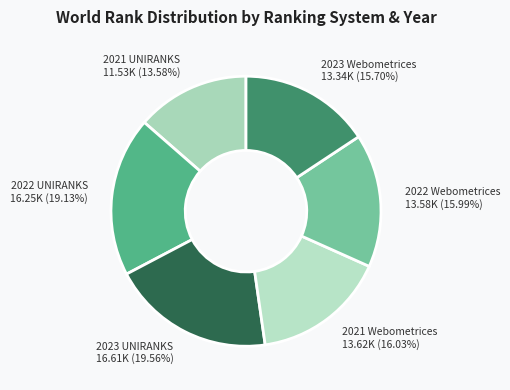

Approximately how many times larger is the value at 2022 Webometrices compared to 2021 Webometrices?

1.0